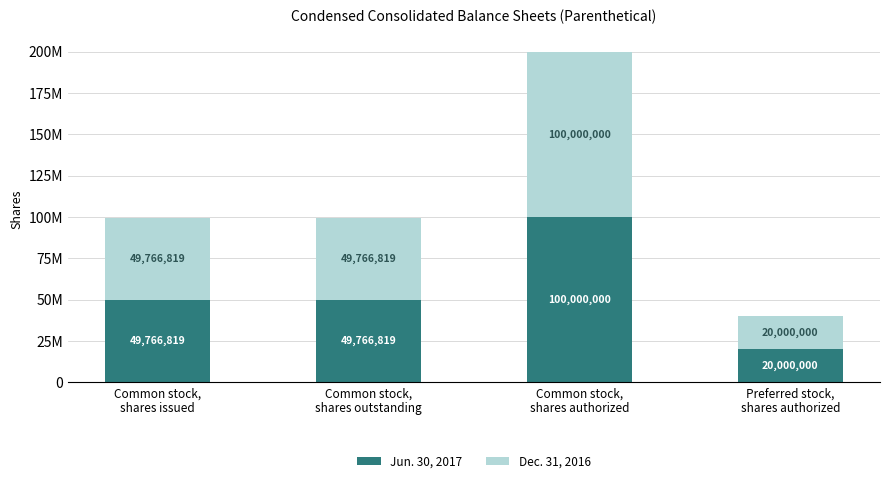

What is the label of the 4th bar from the right?

Common stock,
shares issued